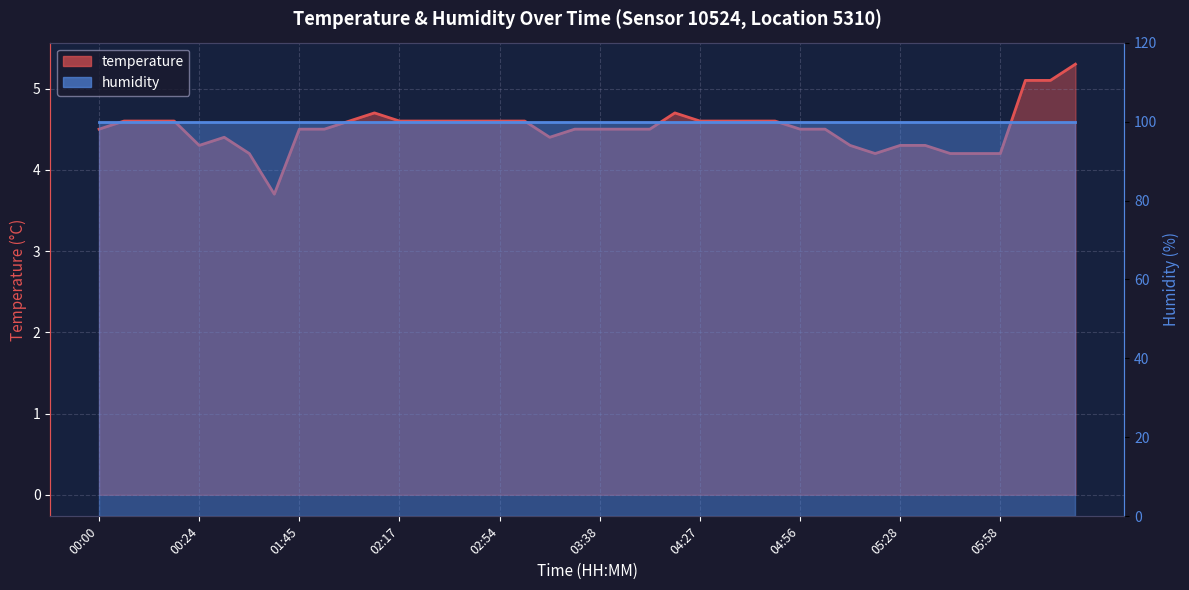

Rank the series by their average value, from highest to lowest.

humidity_line, temperature_line